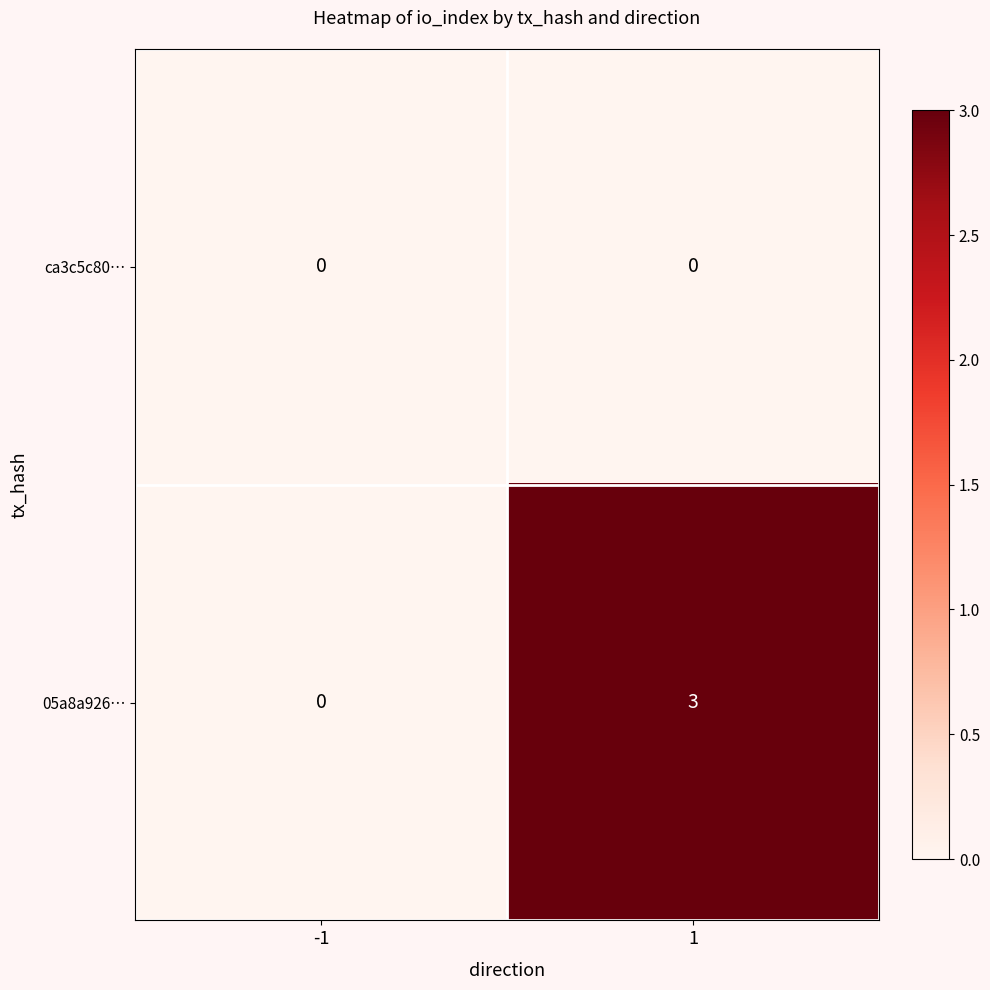

List the series in order of their peak value, lowest first.

ca3c5c80…, 05a8a926…